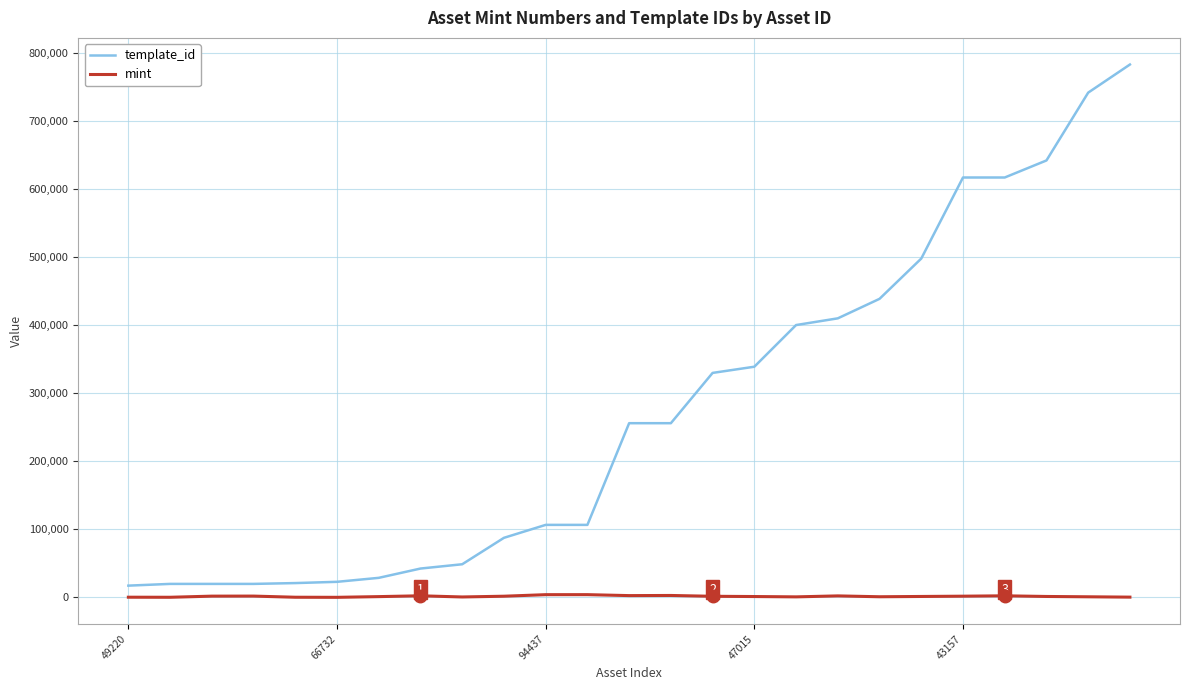

Rank the series by their maximum value, from lowest to highest.

mint, template_id